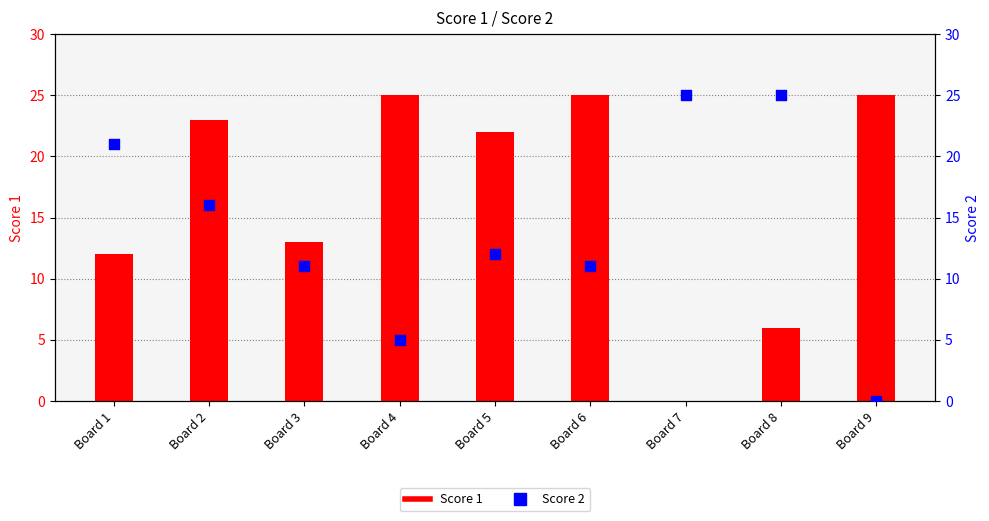

Is the value of Score 1 at Board 8 greater than the value of Score 2 at Board 4?

Yes